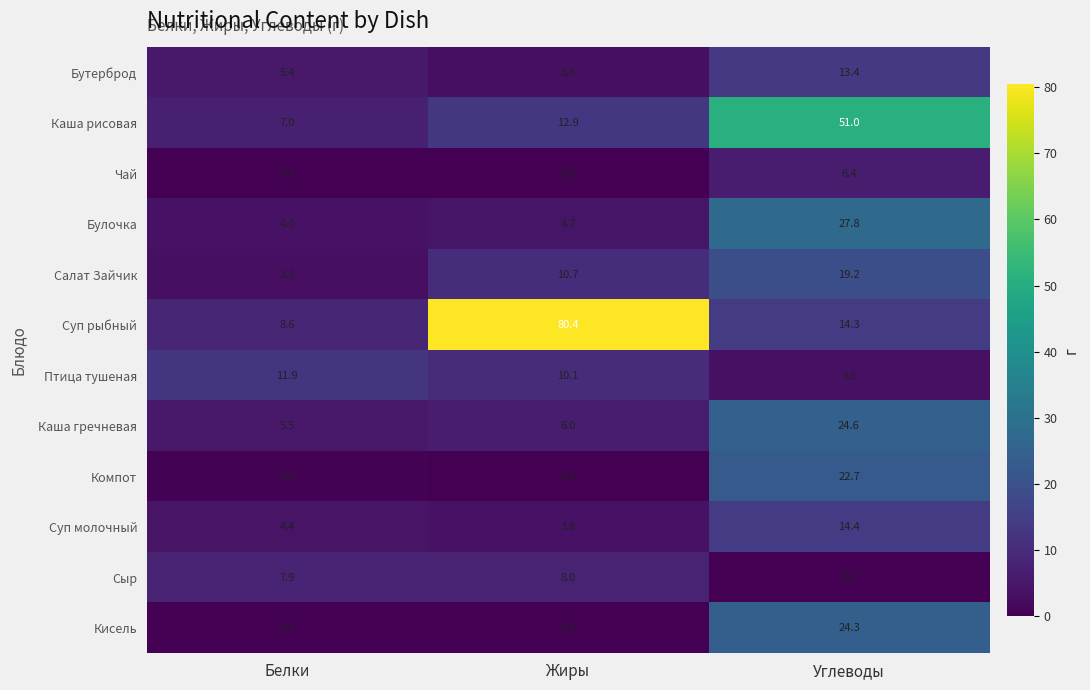

Rank the series by their maximum value, from lowest to highest.

Чай, Сыр, Птица тушеная, Бутерброд, Суп молочный, Салат Зайчик, Компот, Кисель, Каша гречневая, Булочка, Каша рисовая, Суп рыбный